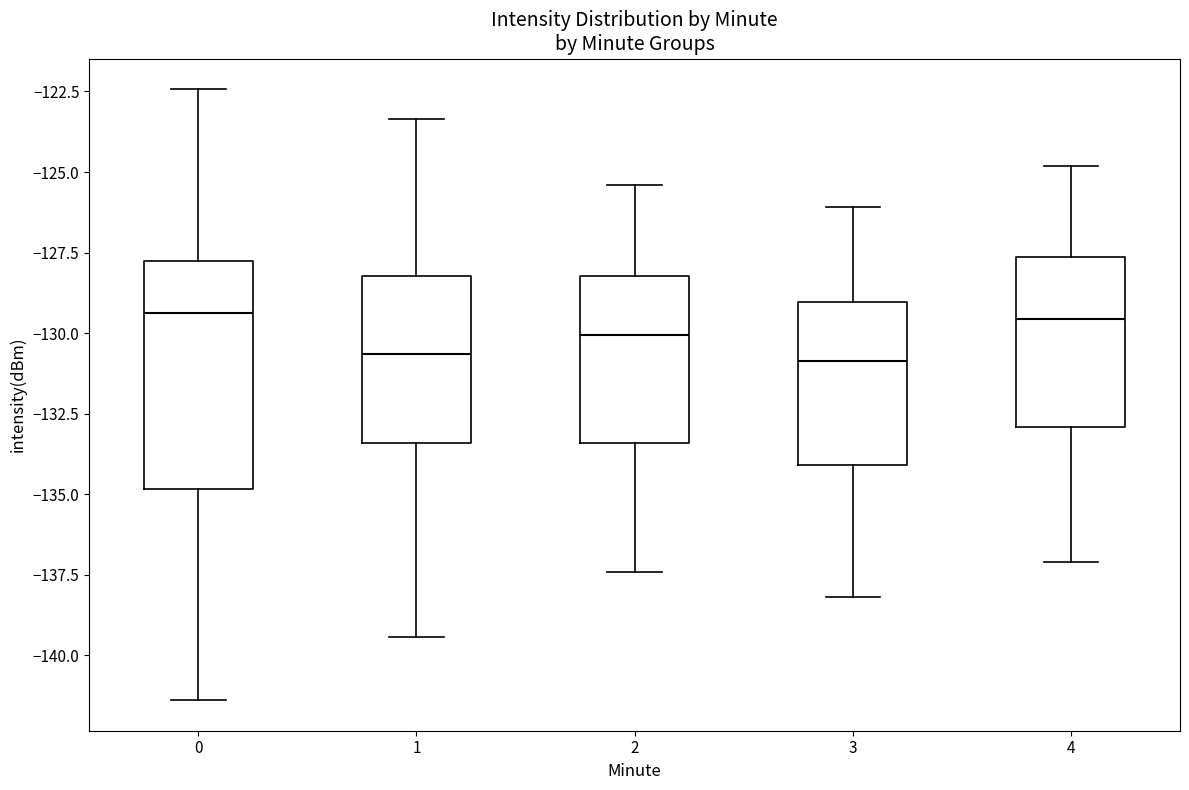

Reading left to right, transcribe this box plot: for each box, give where its median line is, the range the box spans, and where its two whiskers end, as read against the y-axis. The values are not printed on the chart, so give them approximately, as read against the axis.

0: median -129.5, box -135.0 to -127.5, whiskers -141.5 to -122.5
1: median -130.5, box -133.5 to -128.0, whiskers -139.5 to -123.5
2: median -130.0, box -133.5 to -128.0, whiskers -137.5 to -125.5
3: median -131.0, box -134.0 to -129.0, whiskers -138.0 to -126.0
4: median -129.5, box -133.0 to -127.5, whiskers -137.0 to -125.0